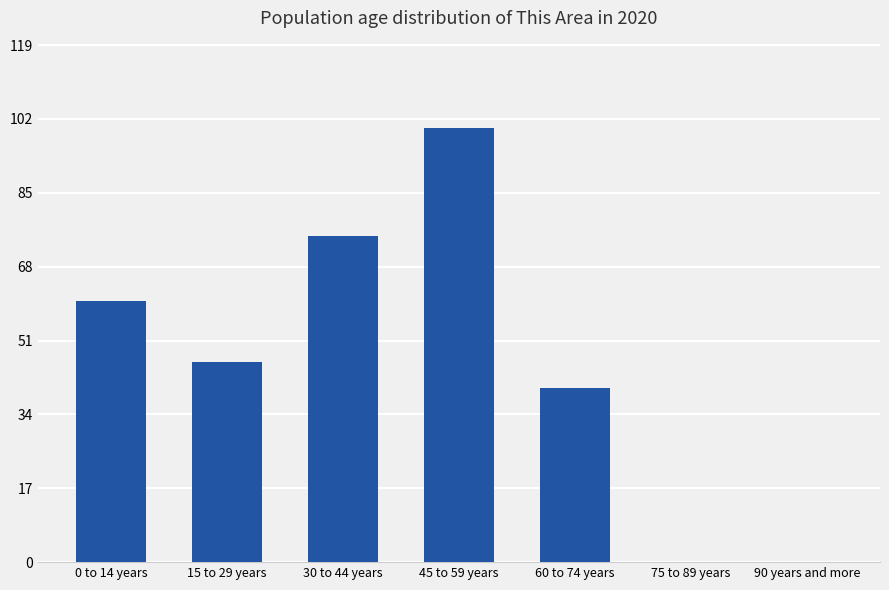

Reading right to left, extract all data points from this chart.

0	0	40	100	75	46	60